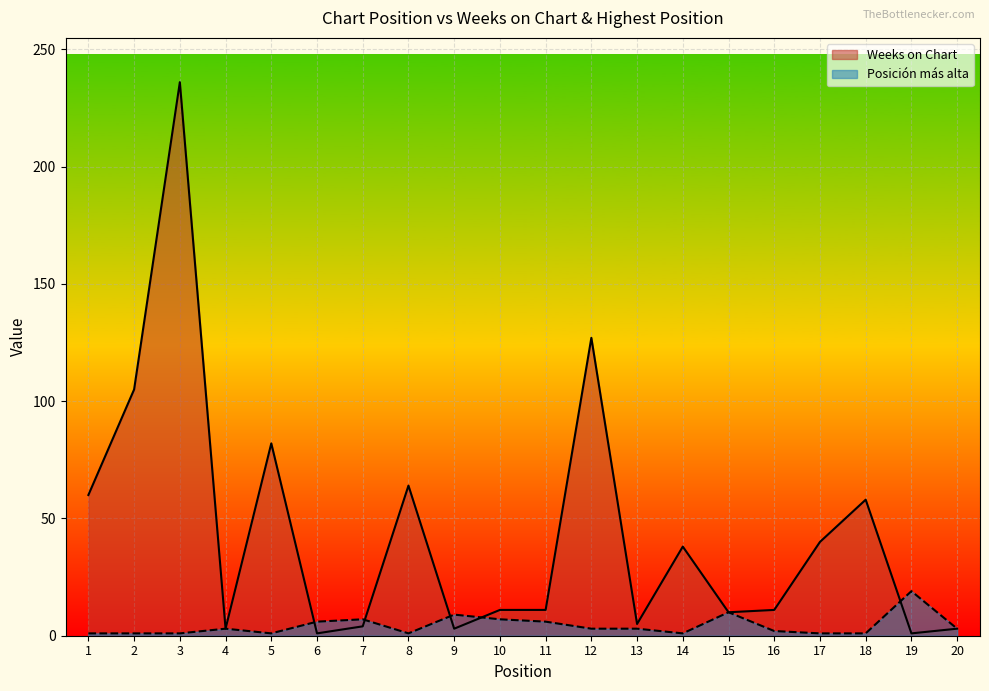

Reading left to right, list all the values displayed in this chart.

Weeks on Chart: 60	105	236	3	82	1	4	64	3	11	11	127	5	38	10	11	40	58	1	3
Posición más alta: 1	1	1	3	1	6	7	1	9	7	6	3	3	1	10	2	1	1	19	3